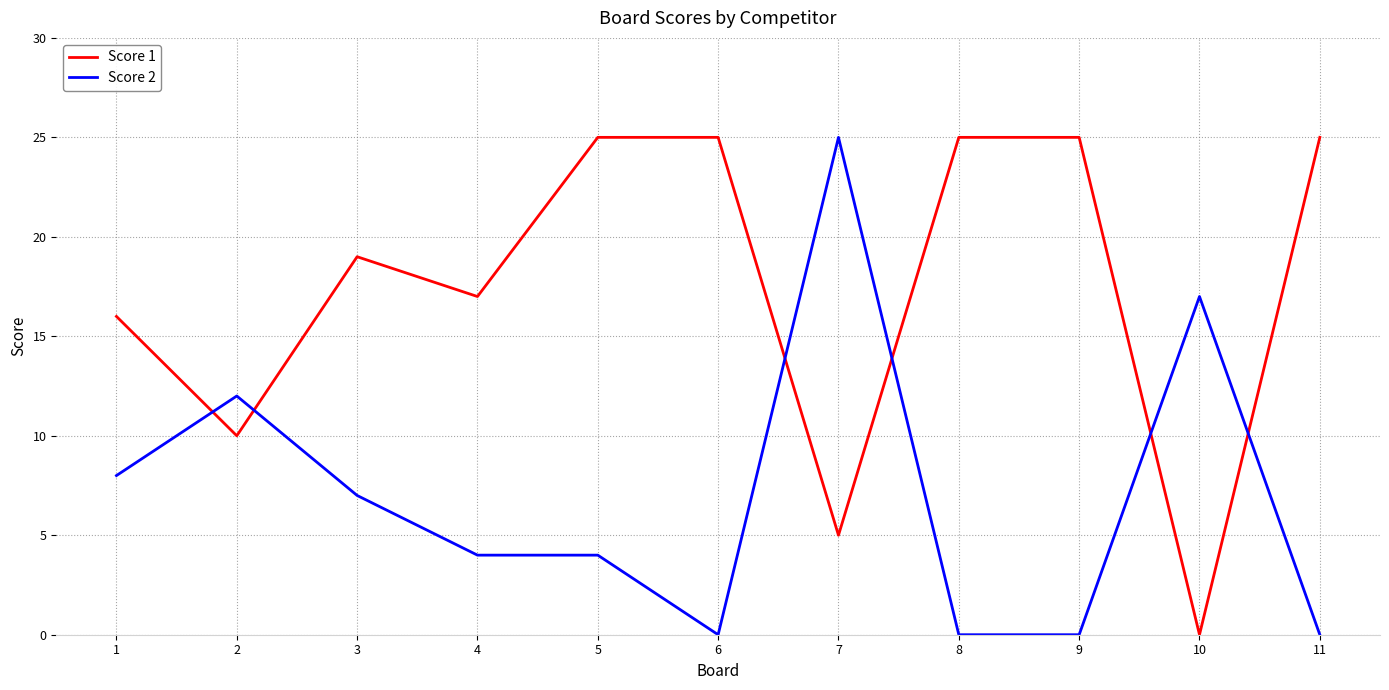

Reading left to right, list all the values displayed in this chart.

Score 1: 16	10	19	17	25	25	5	25	25	0	25
Score 2: 8	12	7	4	4	0	25	0	0	17	0